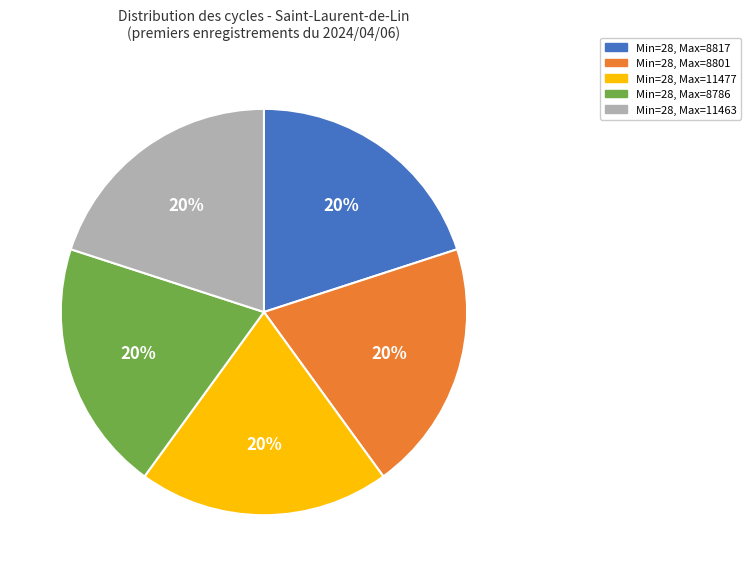

Count the number of slices in the pie.

5